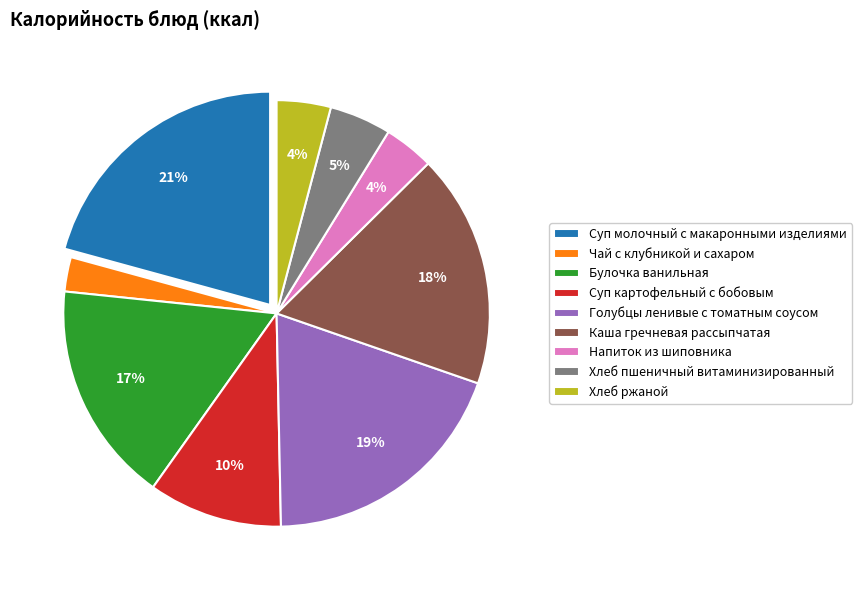

How many slices are in this pie chart?

9